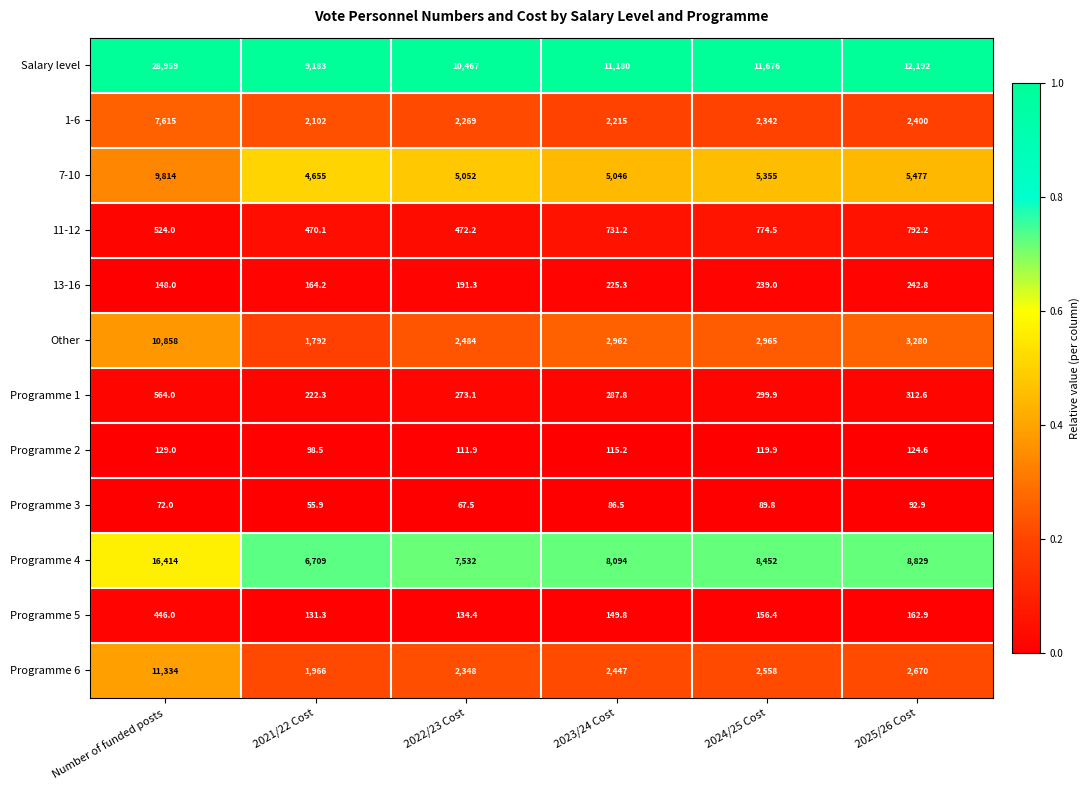

How many series are shown in this chart?

12